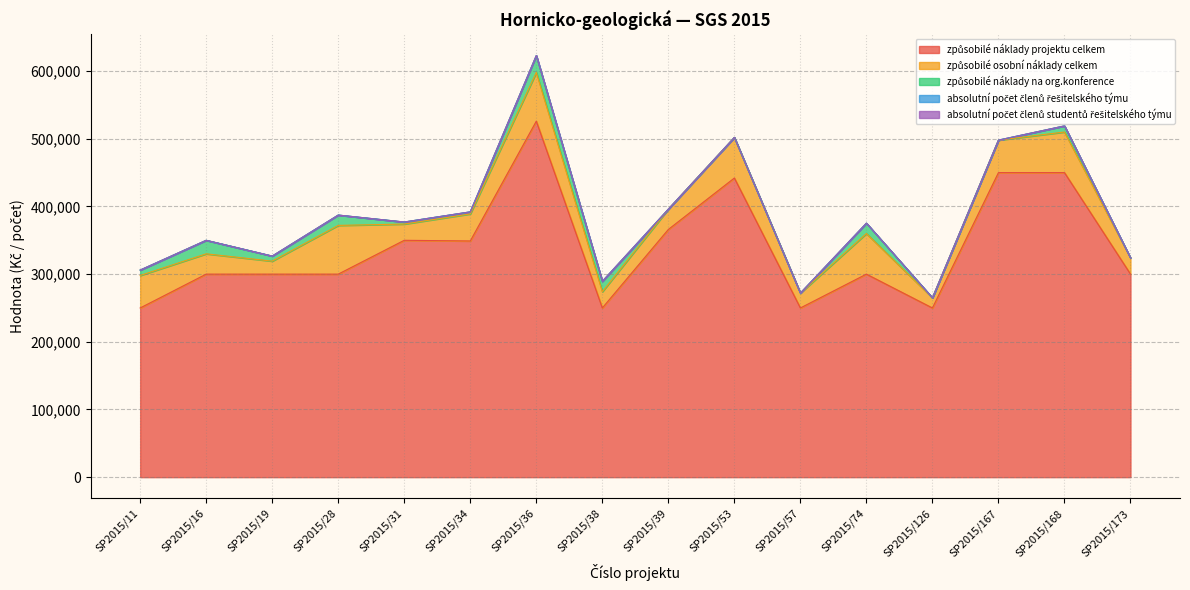

At which category does způsobilé náklady na org.konference reach its first local peak?

SP2015/16